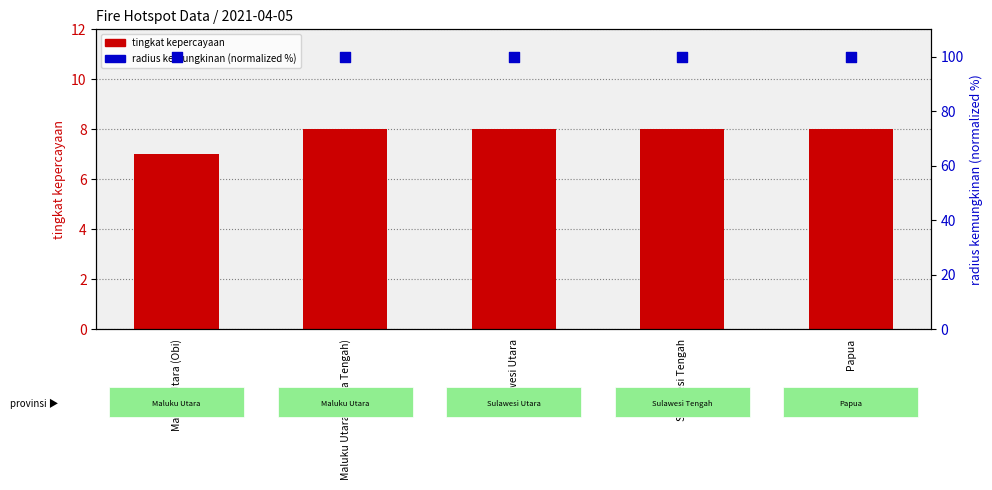

What is the total value across all series at Maluku Utara (Weda Tengah)?

108